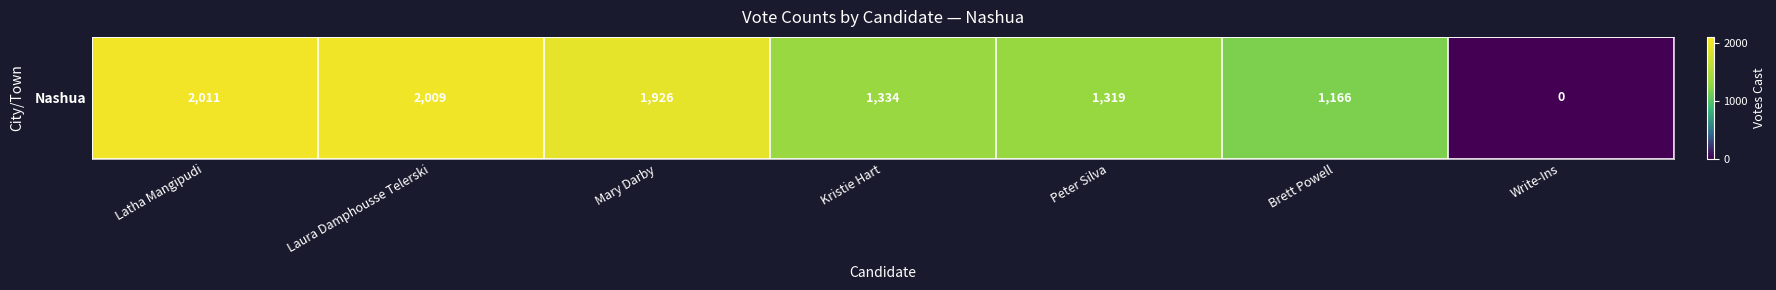

Which label corresponds to the largest value in the chart?

Latha Mangipudi